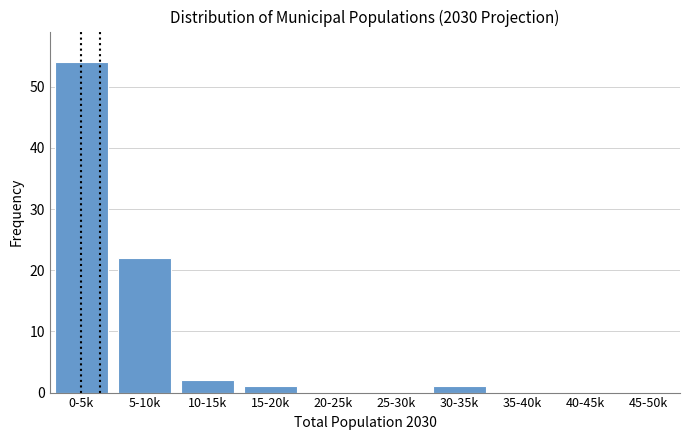

Reading left to right, list all the values displayed in this chart.

0-5k=54	5-10k=22	10-15k=2	15-20k=1	20-25k=0	25-30k=0	30-35k=1	35-40k=0	40-45k=0	45-50k=0